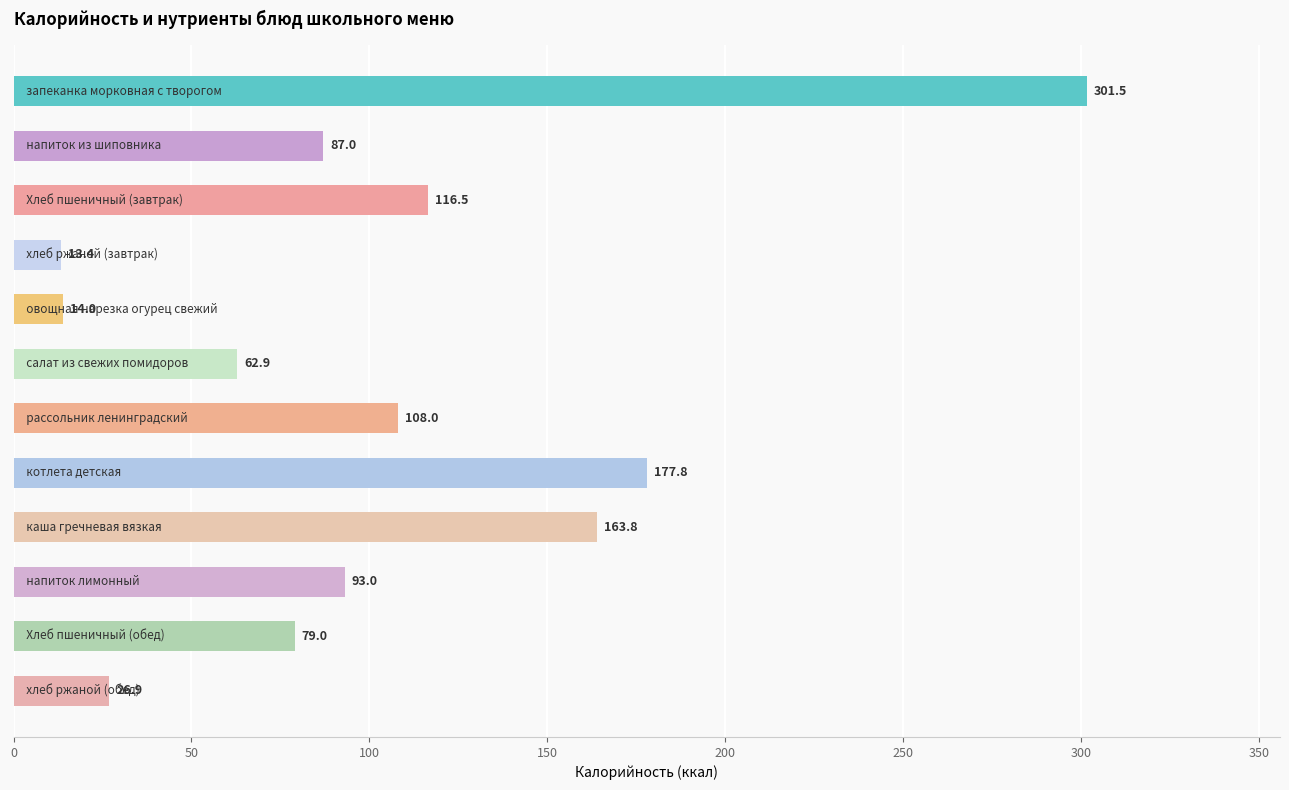

What is the difference between the second highest and minimum values?

164.4